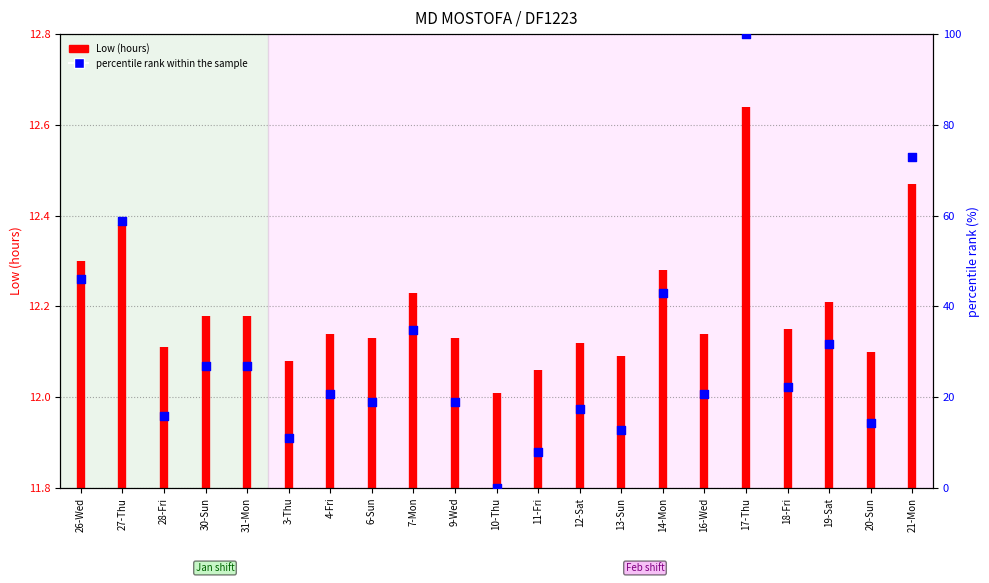

What is the change in value from 28-Fri to 30-Sun?

+11.1